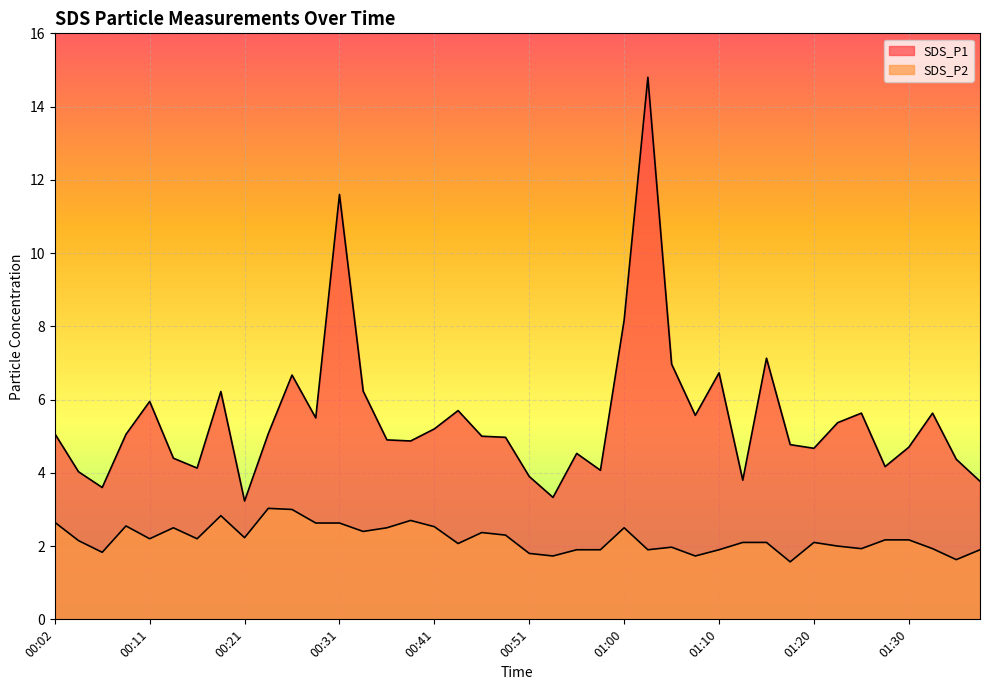

At which label does SDS_P2 first exceed 2?

00:02